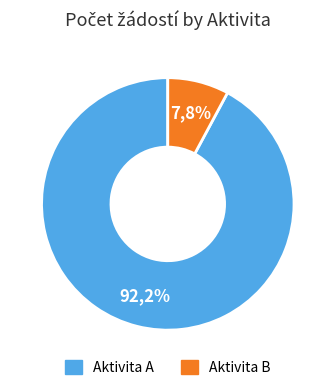

How many slices are in this pie chart?

2